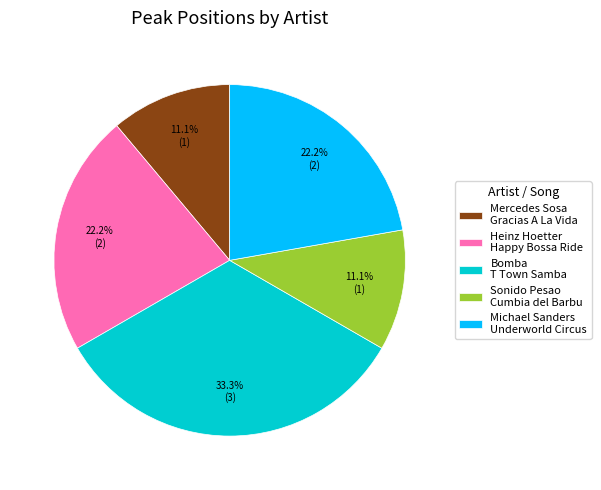

Does Michael Sanders Underworld Circus account for over 50% of the chart?

No